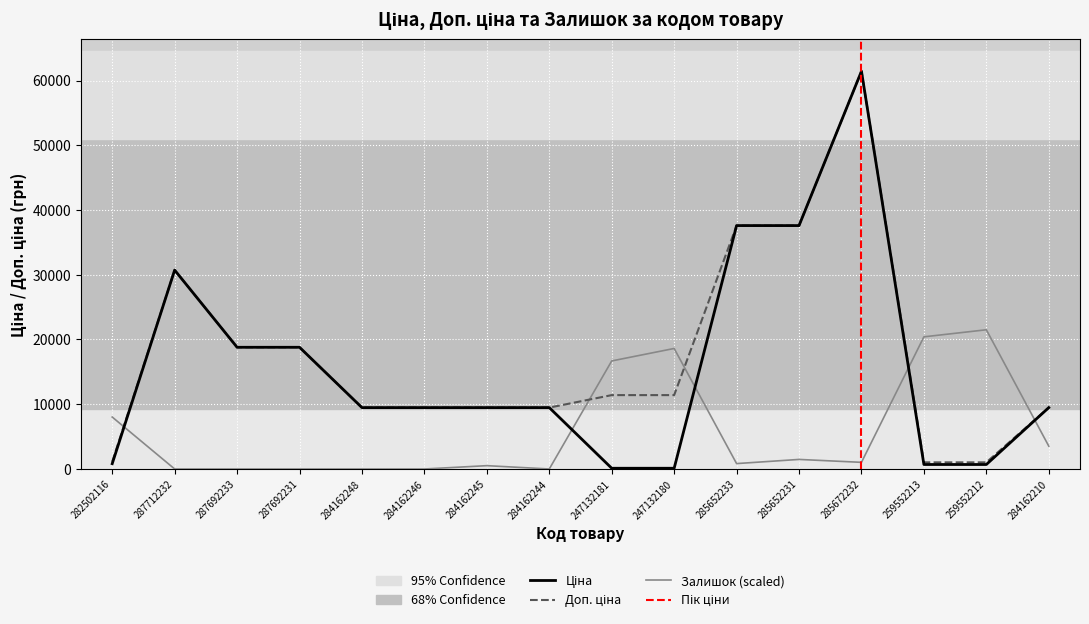

Between 287692231 and 284162246, which series saw the biggest shift?

Ціна